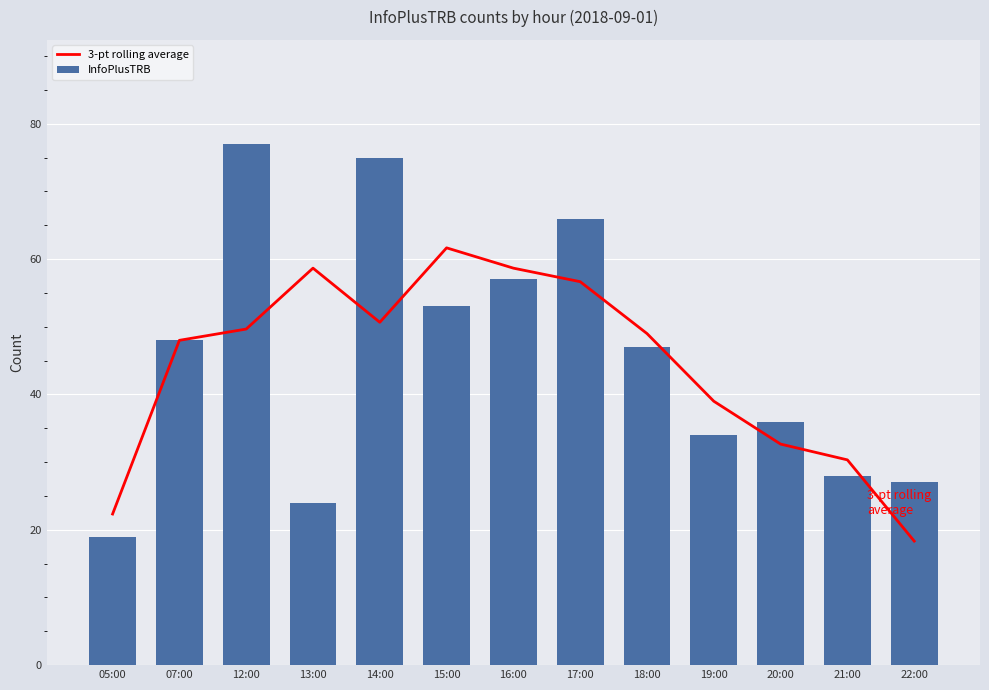

Between 22:00 and 05:00, which is larger?

05:00